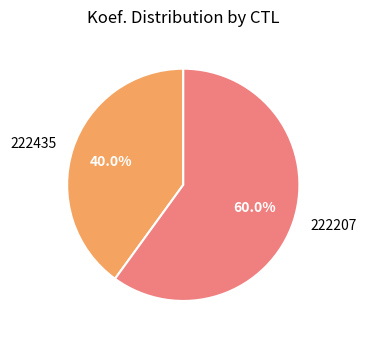

True or false: 222207 accounts for 70% of the total.

False